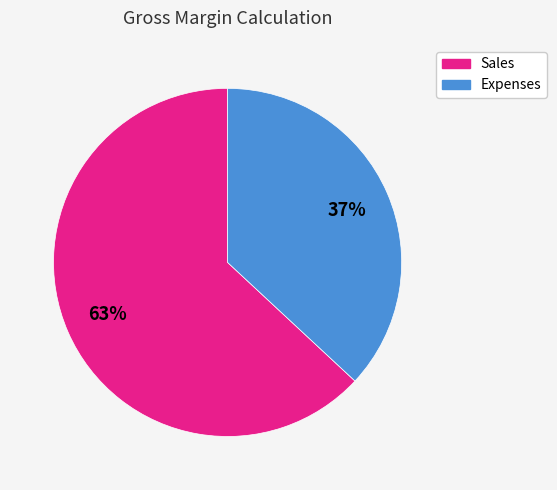

Which has a higher value, Sales or Expenses?

Sales